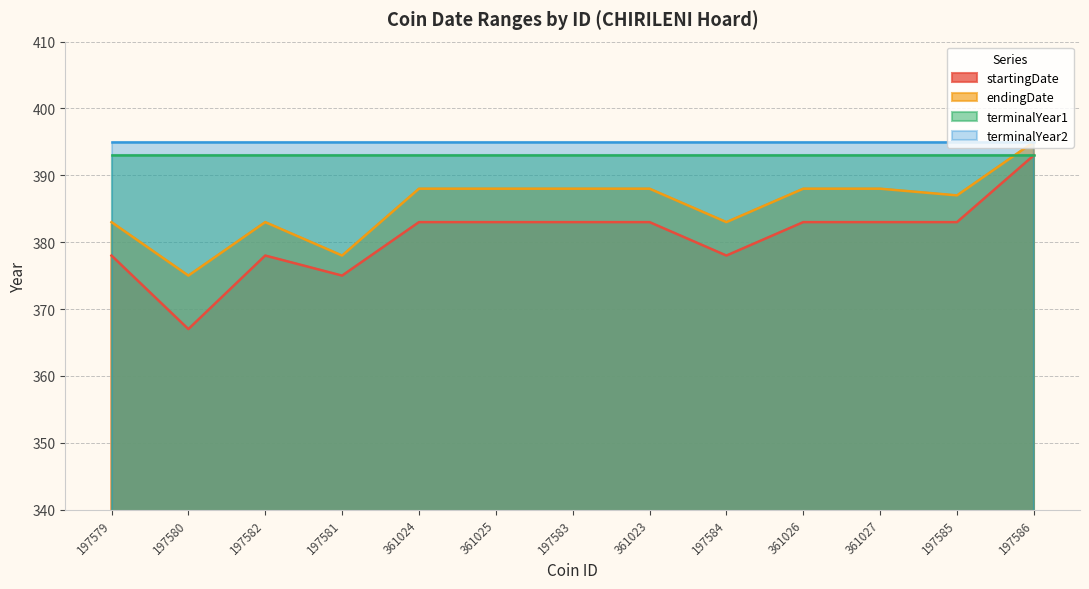

What is the label of the 13th point from the left?

197586